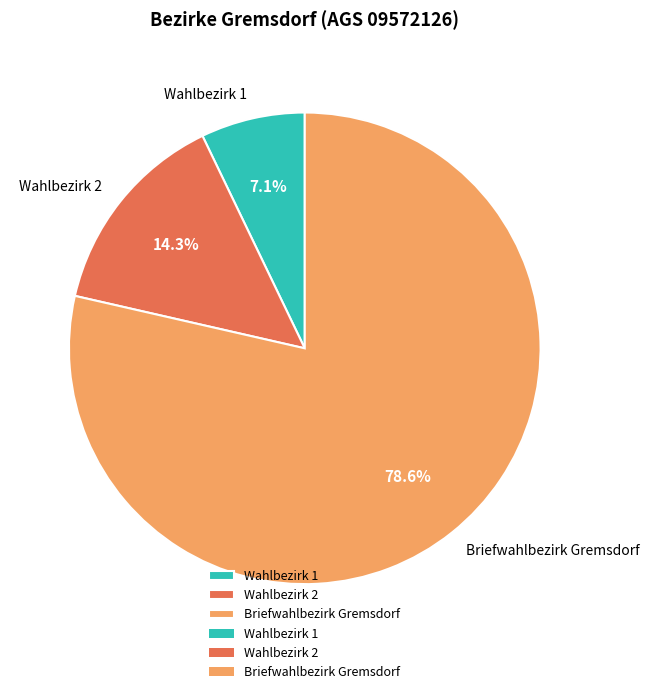

To the nearest percent, what portion does Wahlbezirk 2 represent?

14%